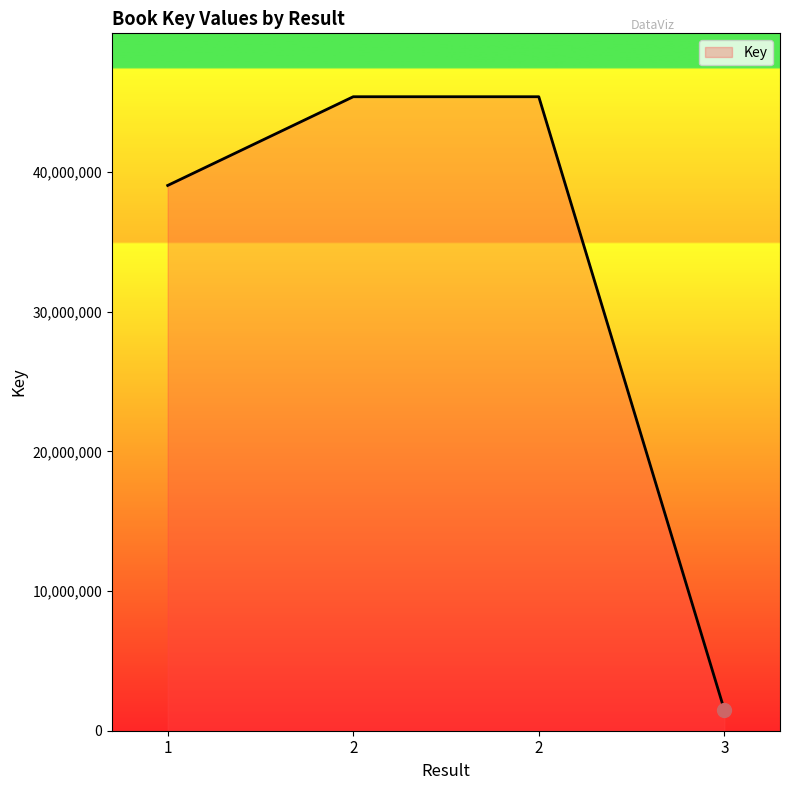

What is the ratio of the value at 2 to the value at 3?

30.6